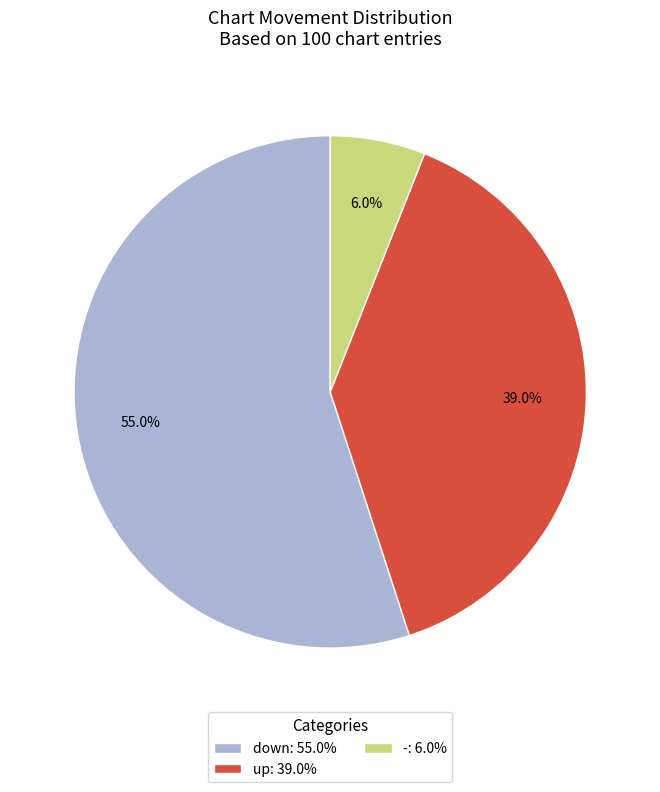

Which has a higher value, down: 55.0% or up: 39.0%?

down: 55.0%